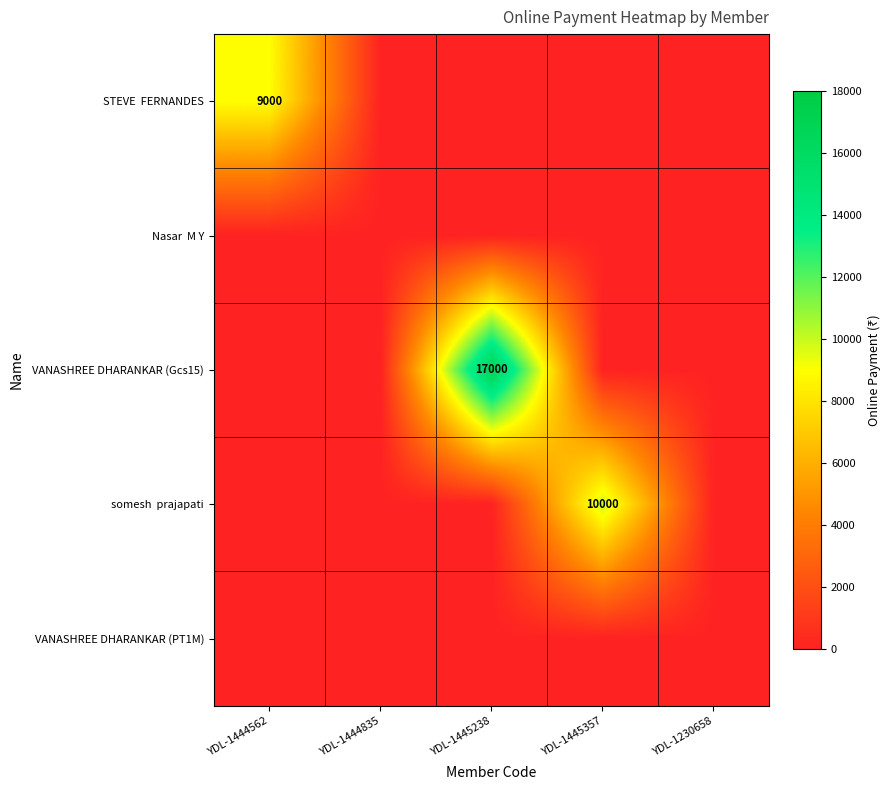

At which label does VANASHREE DHARANKAR (PT1M) reach its minimum?

YDL-1444562